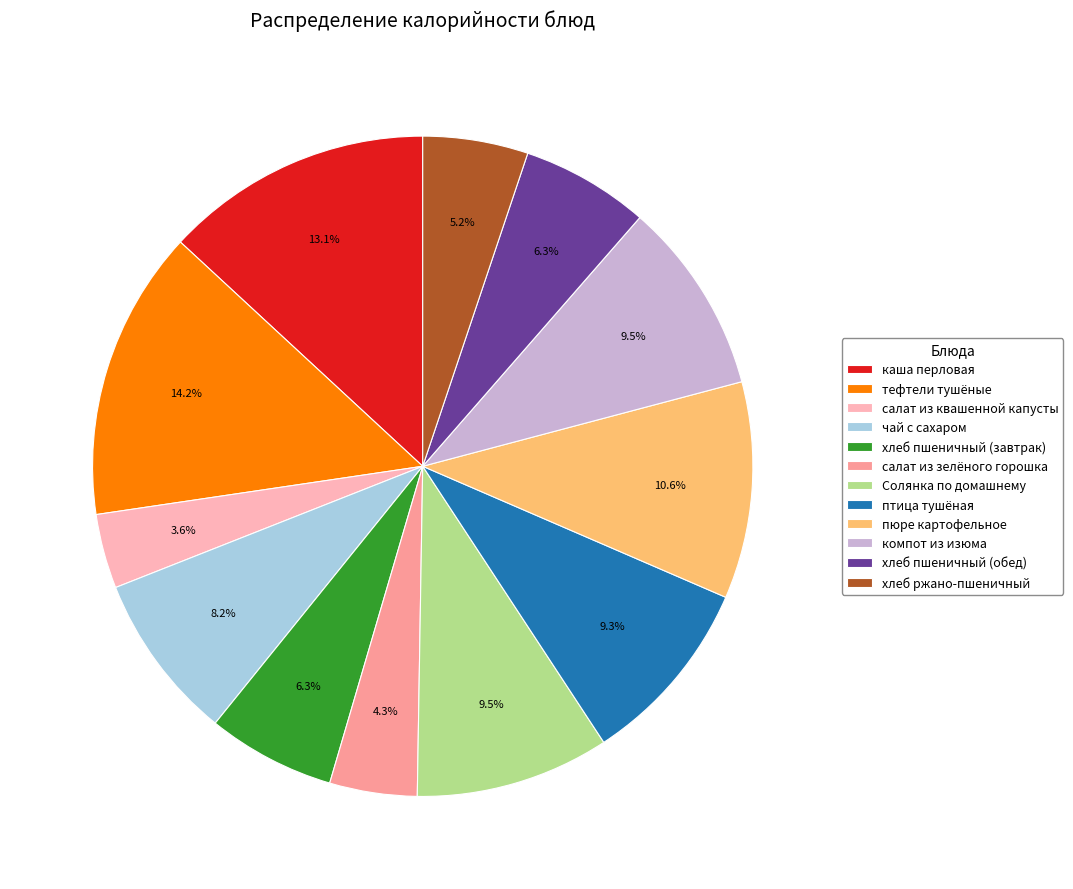

How many slices are in this pie chart?

12